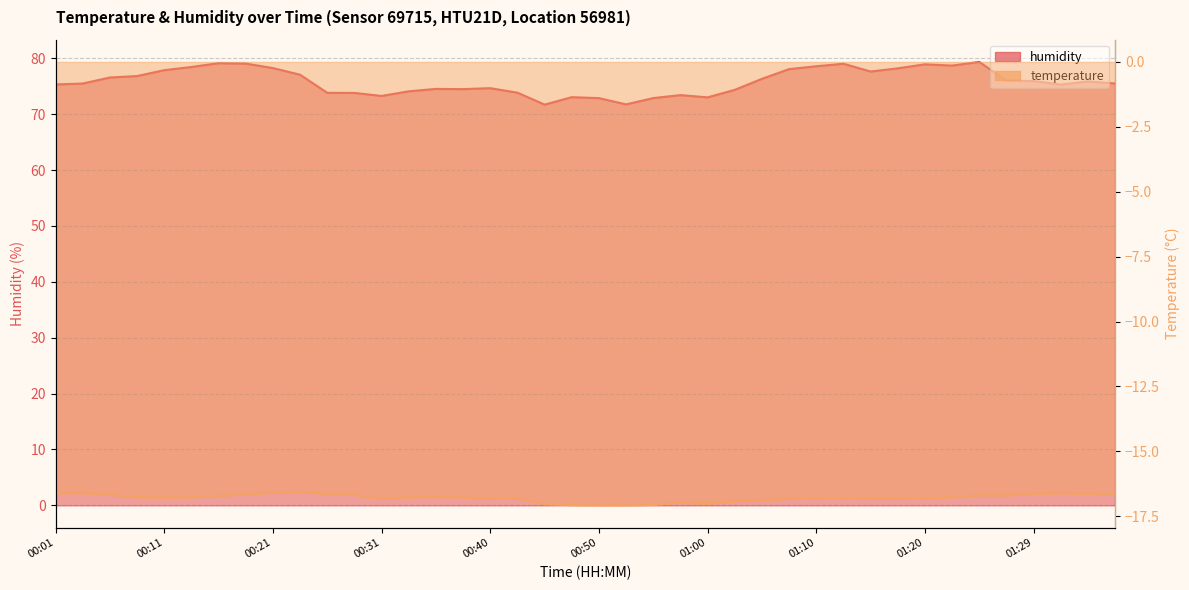

True or false: temperature and humidity cross at least once.

False